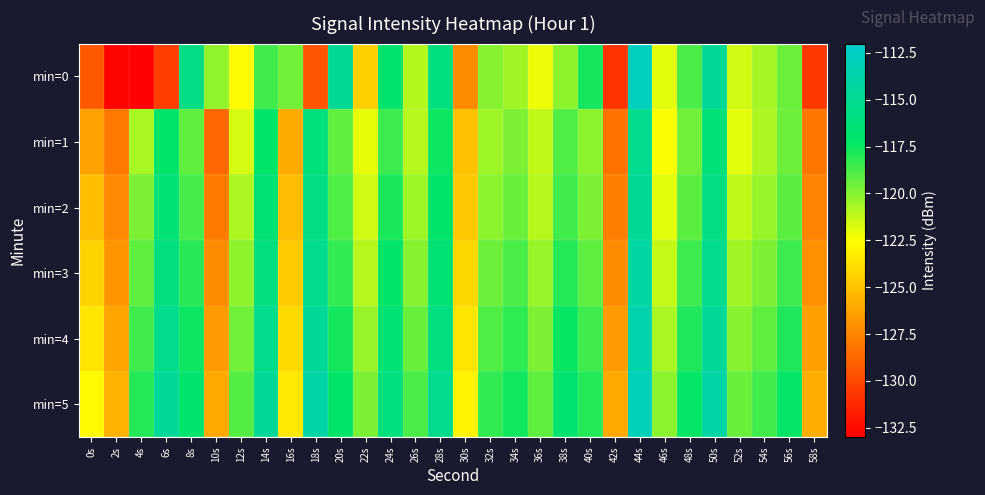

Rank the series at 54s from highest to lowest value.

min=5, min=4, min=3, min=2, min=0, min=1